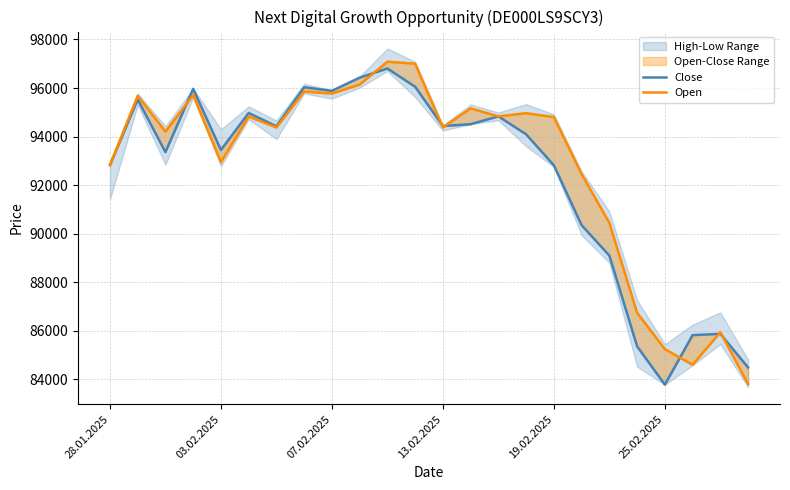

How many interior local peaks does the Close series have?

7